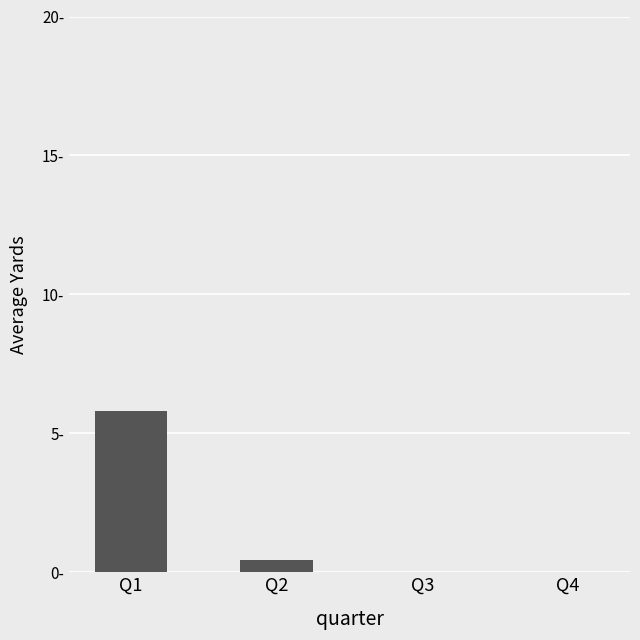

Does the chart contain stacked bars?

No